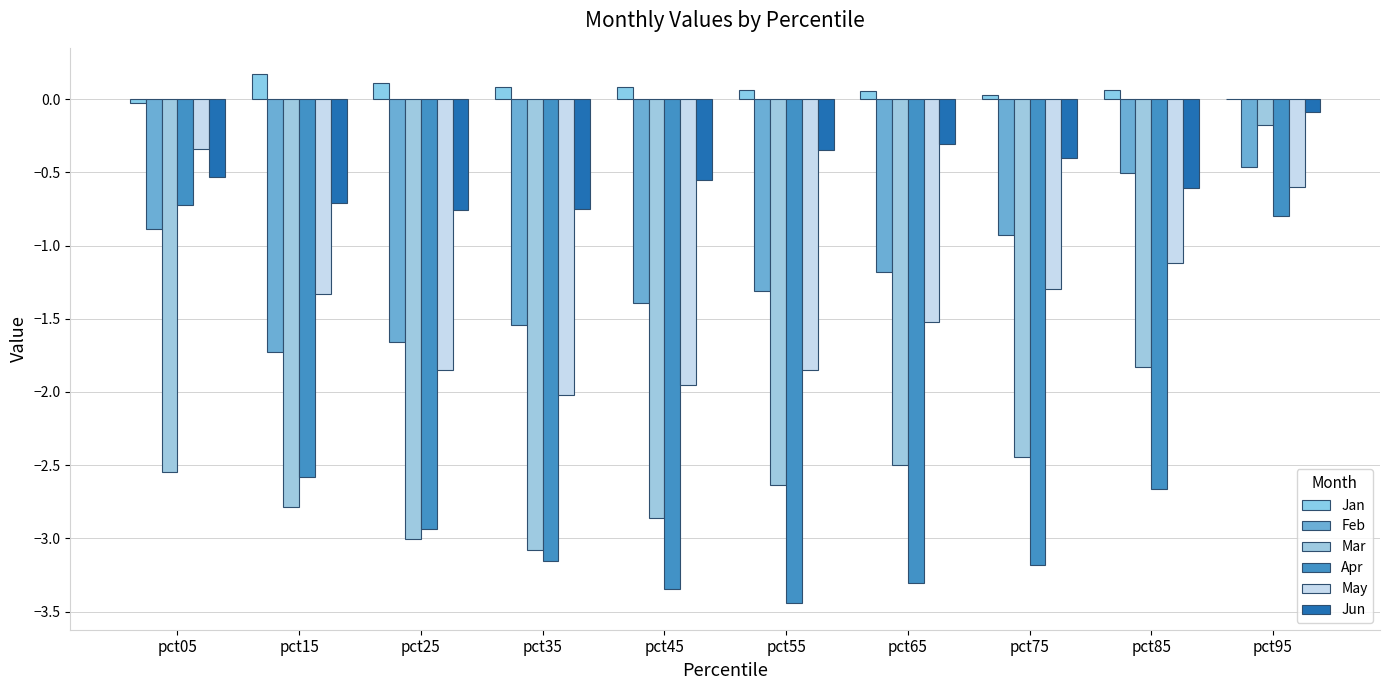

True or false: Jan has a value of -0.0 at pct05.

True